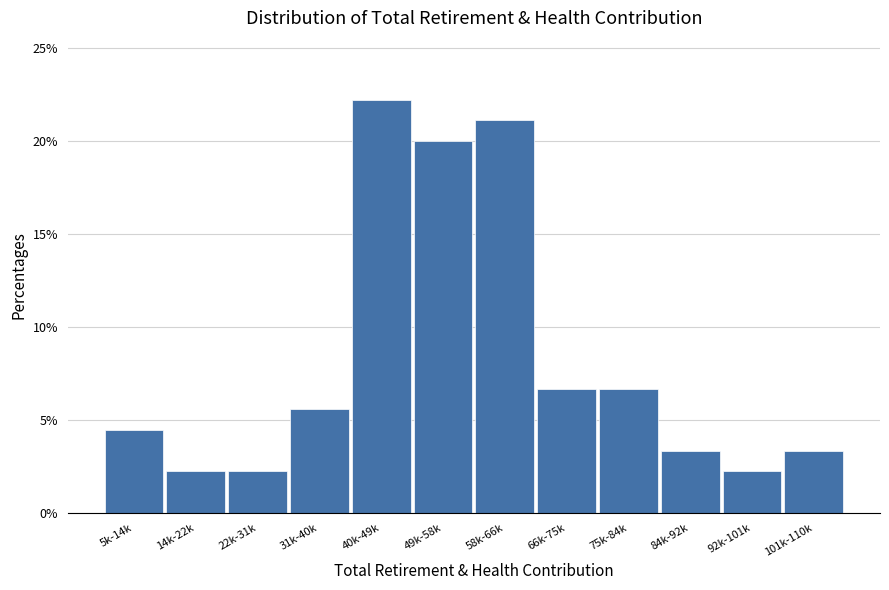

Reading right to left, what are all the values shown in this chart?

3.3	2.2	3.3	6.7	6.7	21.1	20.0	22.2	5.6	2.2	2.2	4.4